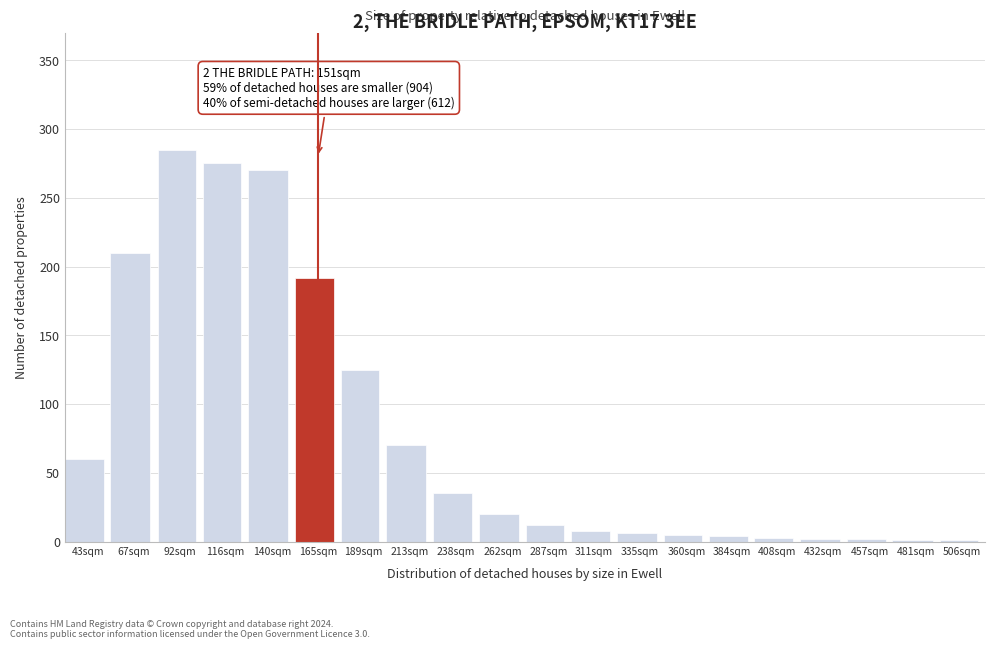

What is the maximum value shown in the chart?

285